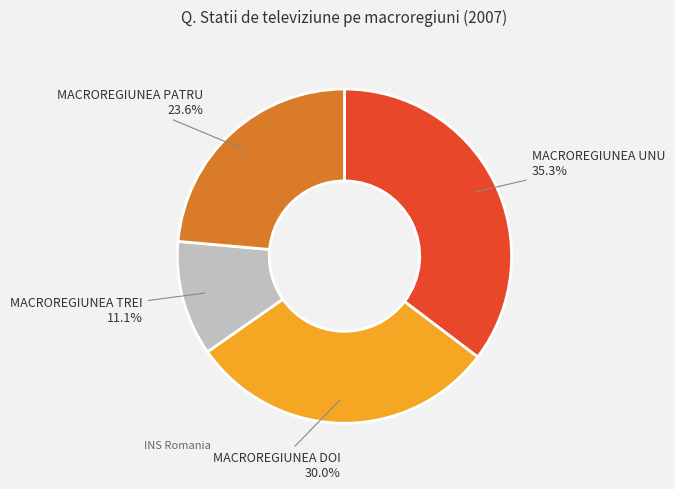

Is there a majority slice in this chart?

No